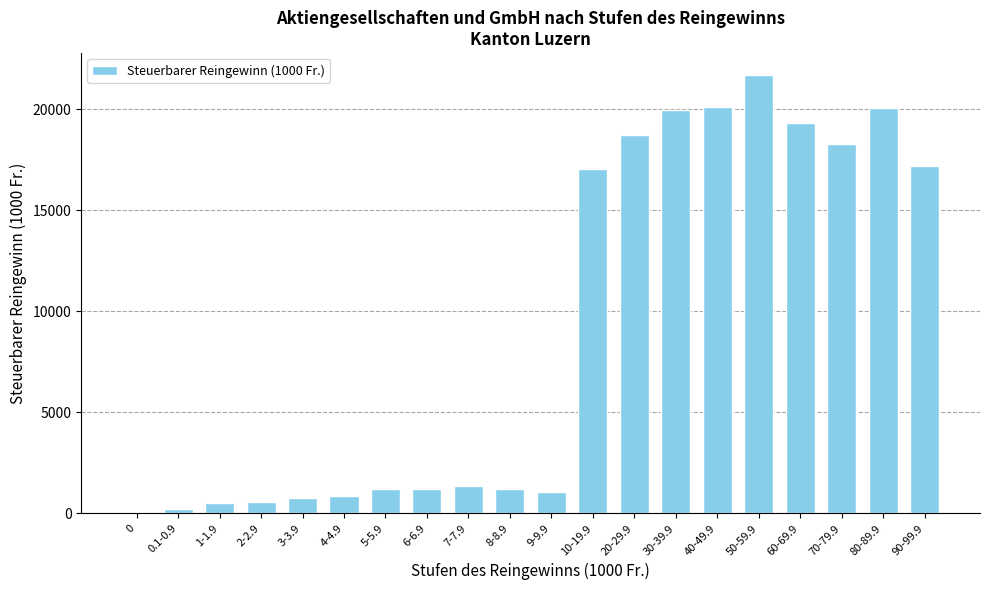

What is the sum of all values?

181391.2